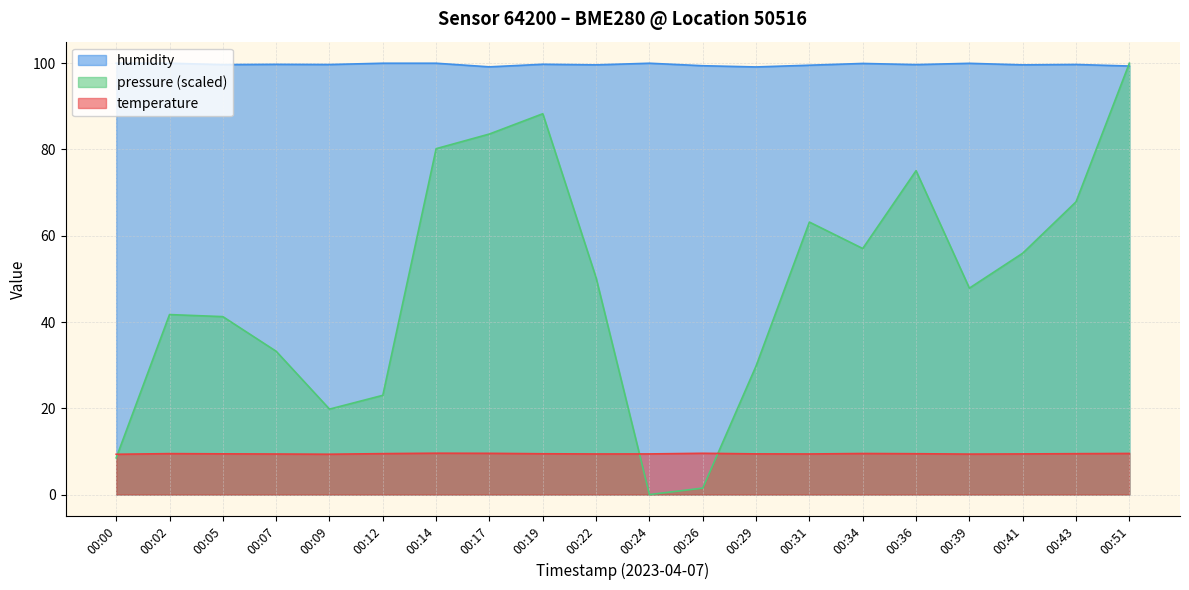

True or false: temperature has a value of 16.5 at 00:07.

False